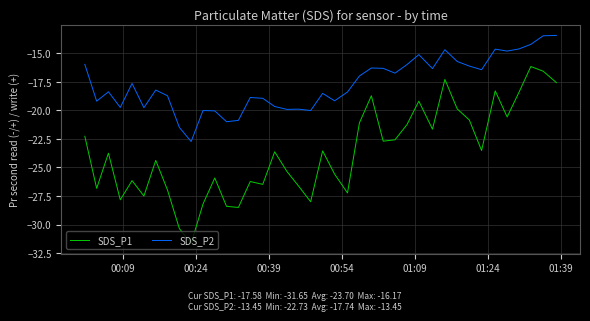

True or false: SDS_P2 and SDS_P1 cross at least once.

False